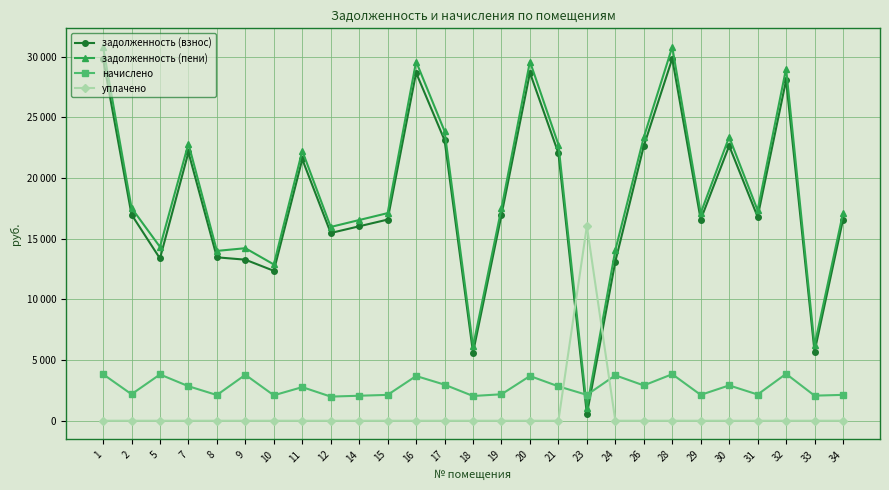

Does the chart have visible grid lines?

Yes